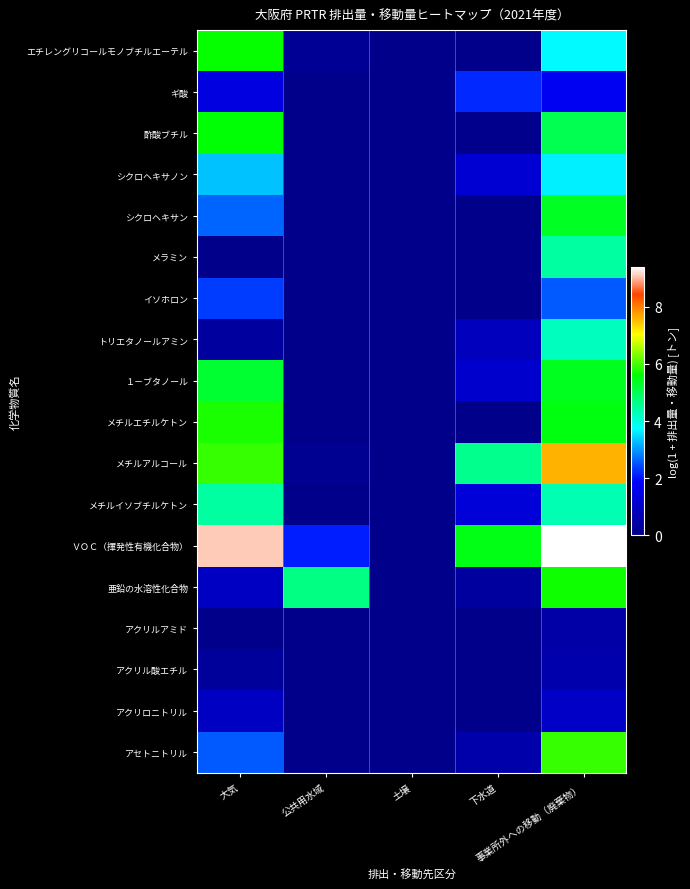

List the series in order of their peak value, lowest first.

アクリルアミド, アクリル酸エチル, アクリロニトリル, ギ酸, イソホロン, シクロヘキサノン, トリエタノールアミン, メチルイソブチルケトン, メラミン, シクロヘキサン, １－ブタノール, 酢酸ブチル, エチレングリコールモノブチルエーテル, 亜鉛の水溶性化合物, メチルエチルケトン, アセトニトリル, メチルアルコール, ＶＯＣ（揮発性有機化合物）